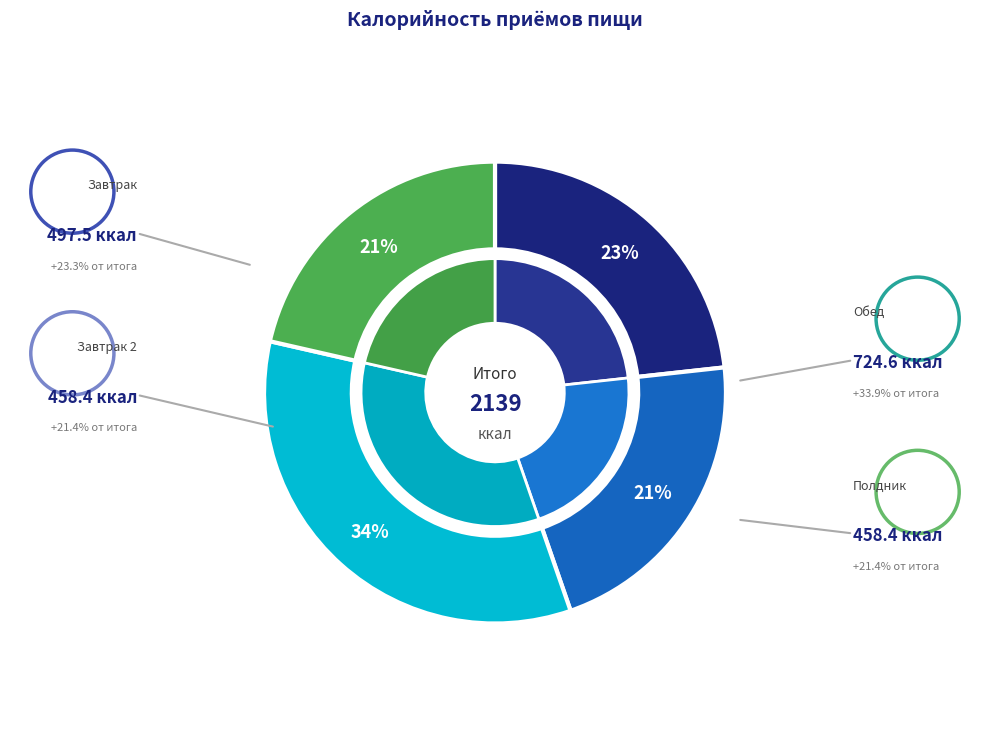

How many segments does this pie chart have?

4